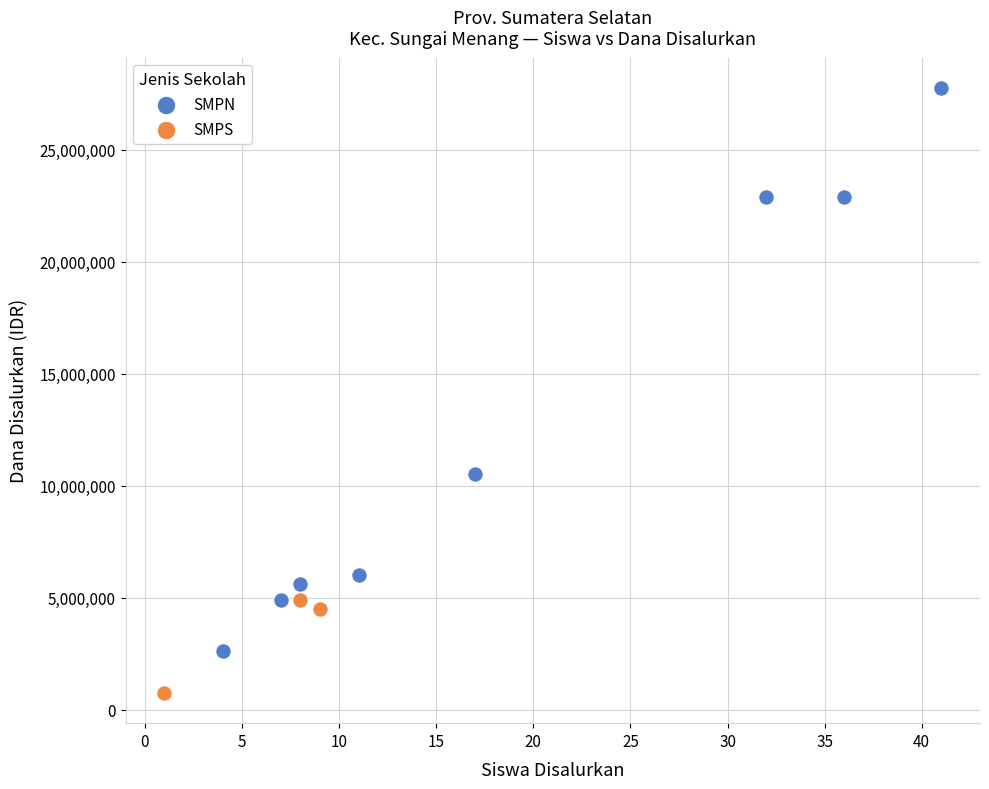

Which series has the largest Y range (max minus min)?

SMPN